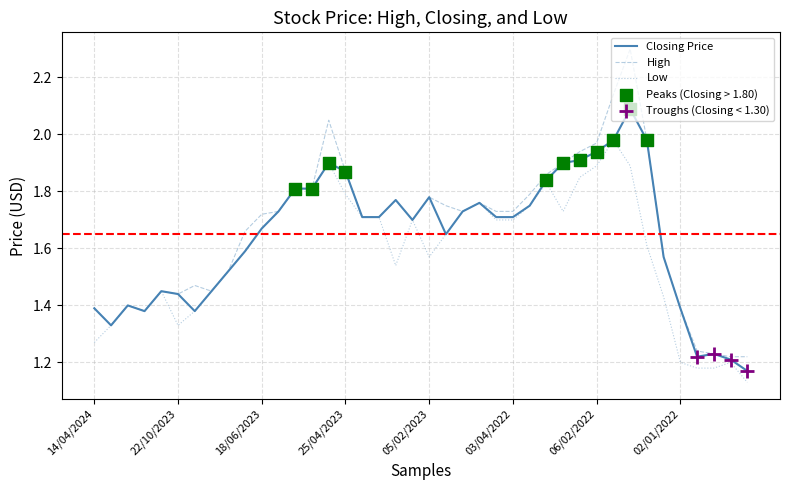

Rank the series by their maximum value, from lowest to highest.

Low, Closing Price, High